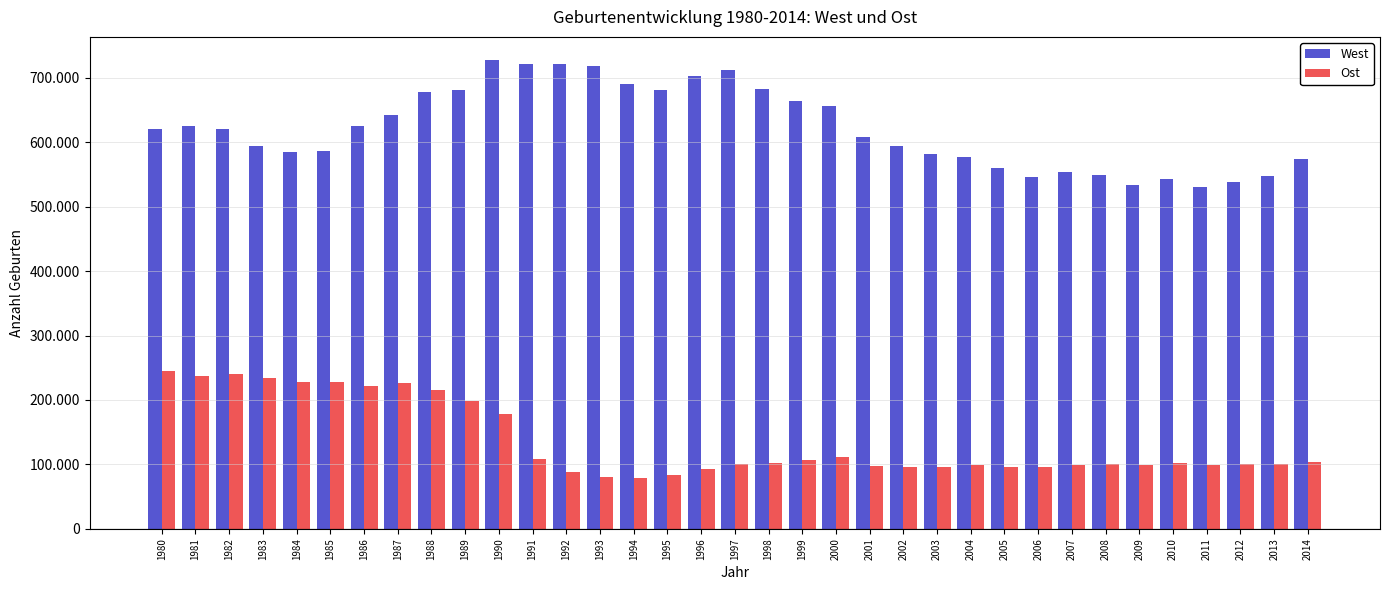

Which has a higher value, 2003 or 2004?

2003